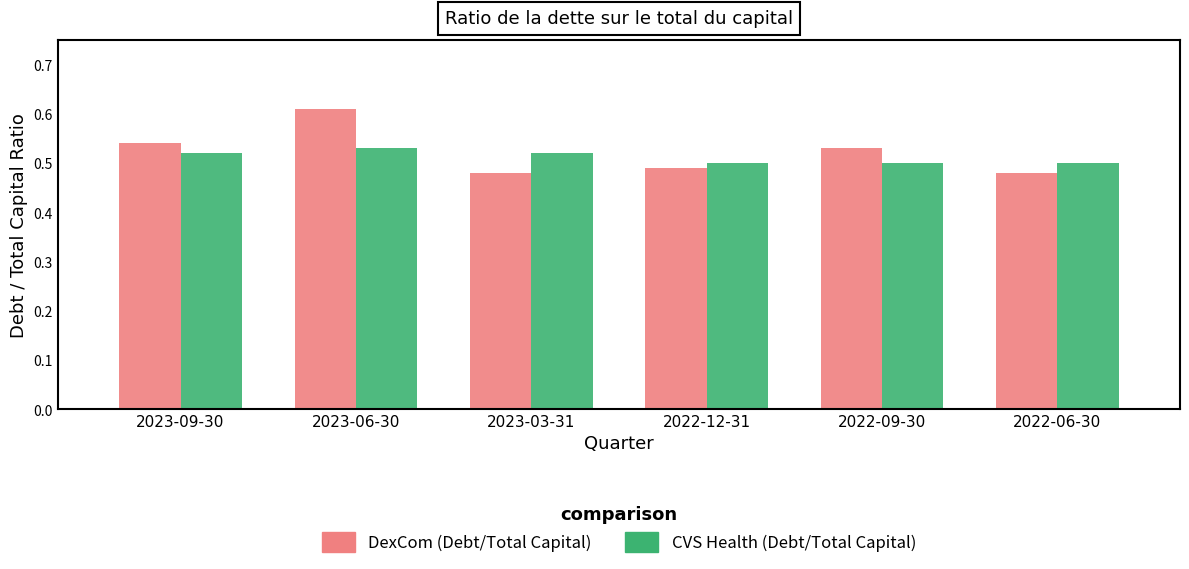

What is the difference between the maximum and minimum values in the DexCom (Debt/Total Capital) series?

0.1